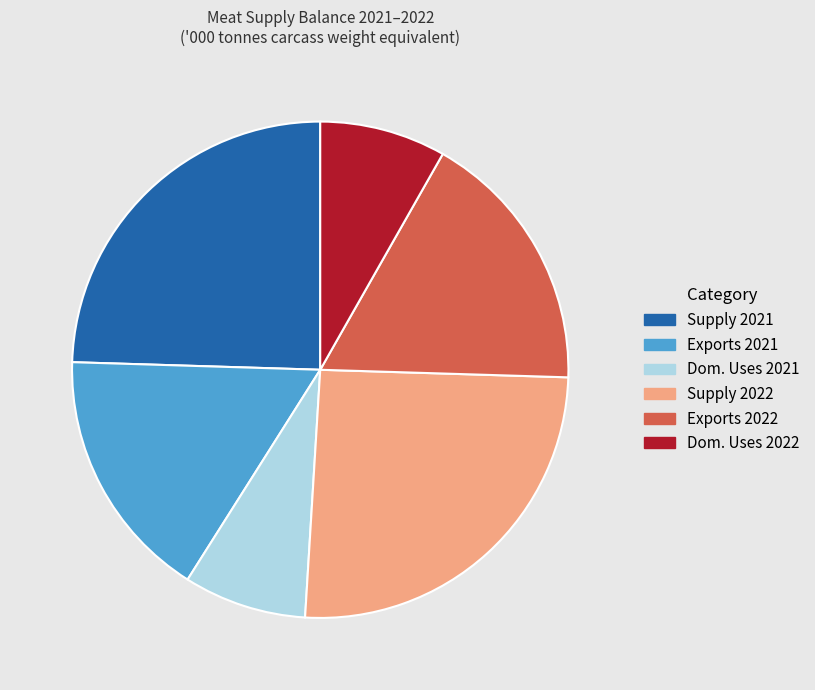

Which has a higher value, Dom. Uses 2021 or Supply 2022?

Supply 2022